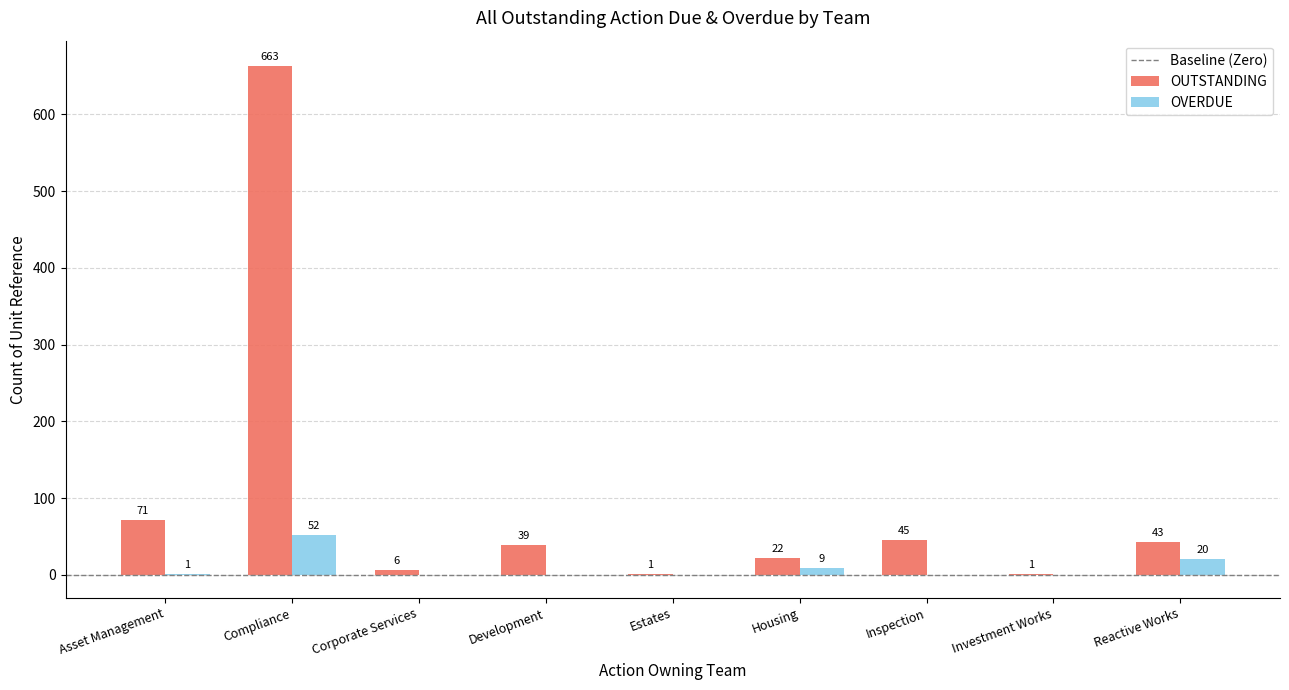

What is the sum of the OUTSTANDING values at Housing and Asset Management?

93